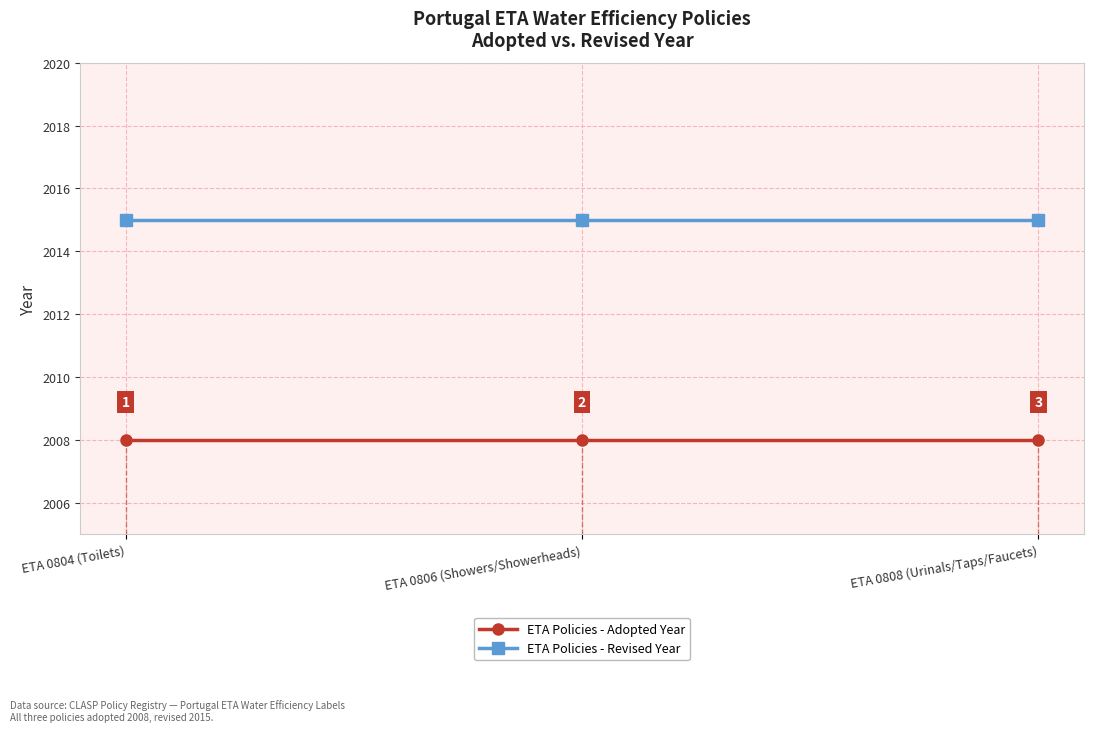

The ETA Policies - Adopted Year series shows 2008 at ETA 0808 (Urinals/Taps/Faucets). True or false?

True